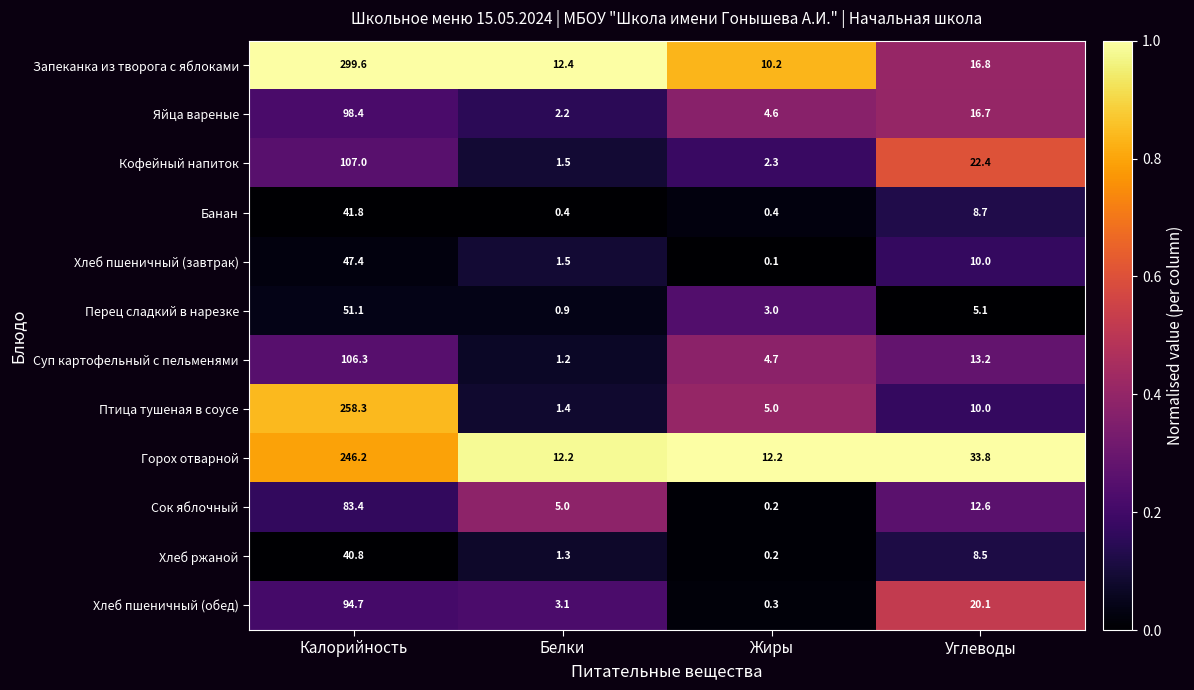

True or false: Кофейный напиток has a value of 3.7 at Жиры.

False